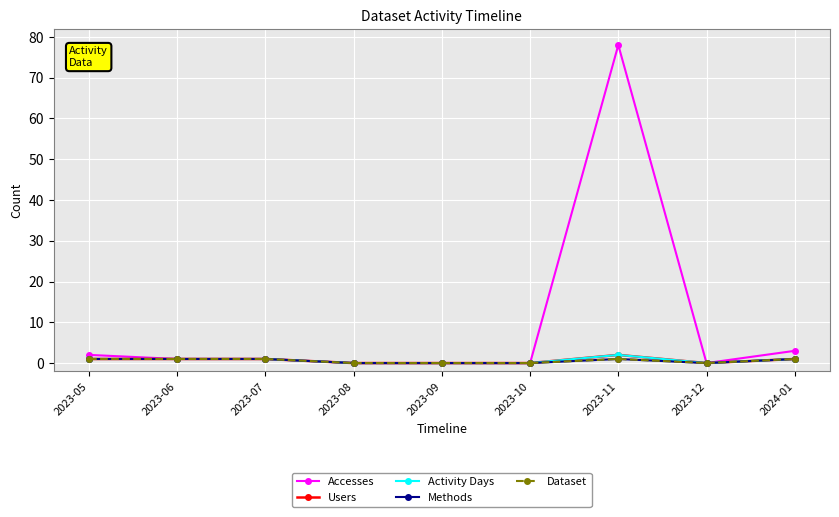

Reading left to right, extract all data points from this chart.

Accesses: 2	1	1	0	0	0	78	0	3
Users: 1	1	1	0	0	0	2	0	1
Activity Days: 1	1	1	0	0	0	2	0	1
Methods: 1	1	1	0	0	0	1	0	1
Dataset: 1	1	1	0	0	0	1	0	1